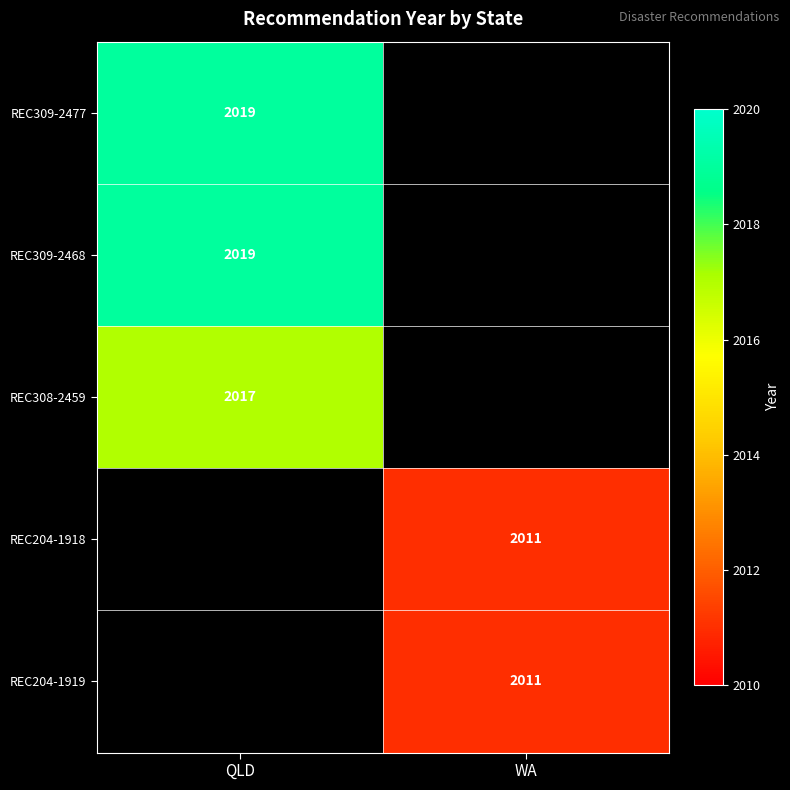

The REC204-1919 series shows 3618 at WA. True or false?

False